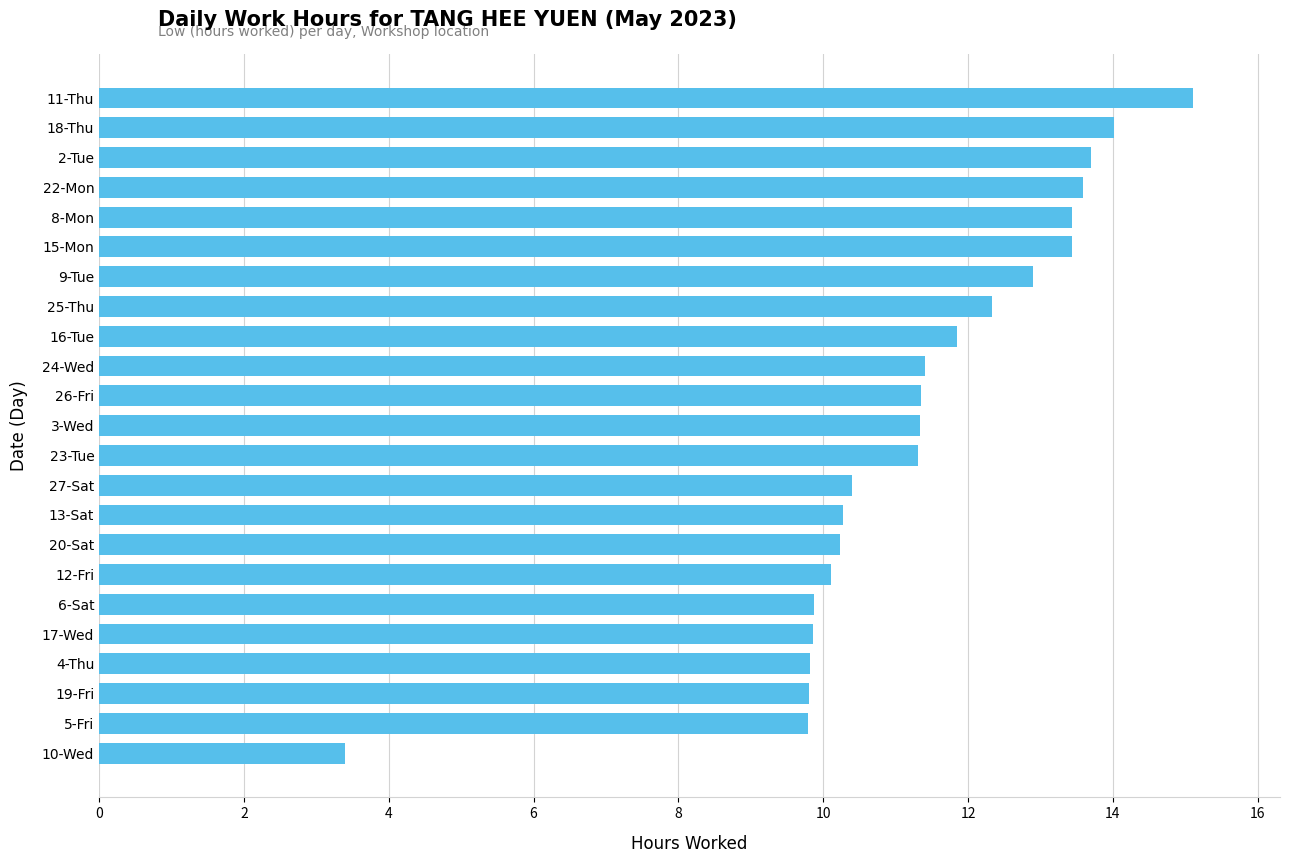

What is the maximum value shown in the chart?

15.1